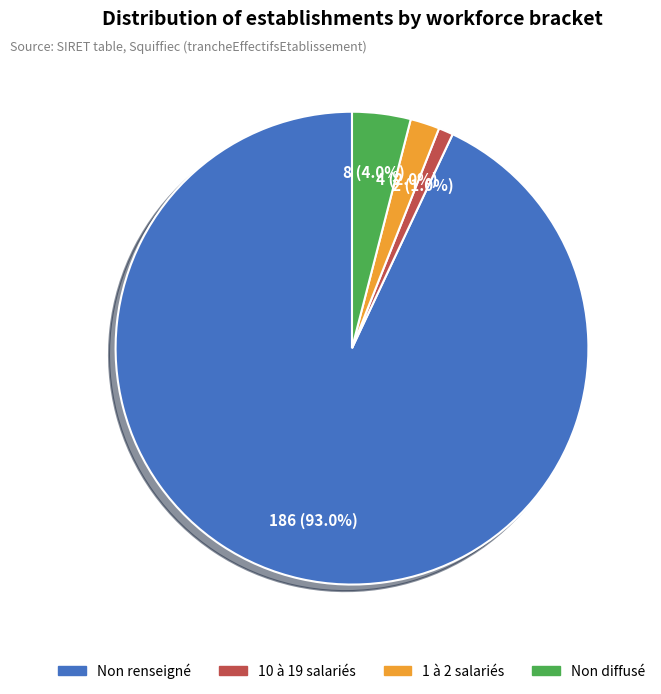

Approximately how many times larger is the value at Non diffusé compared to 1 à 2 salariés?

2.0